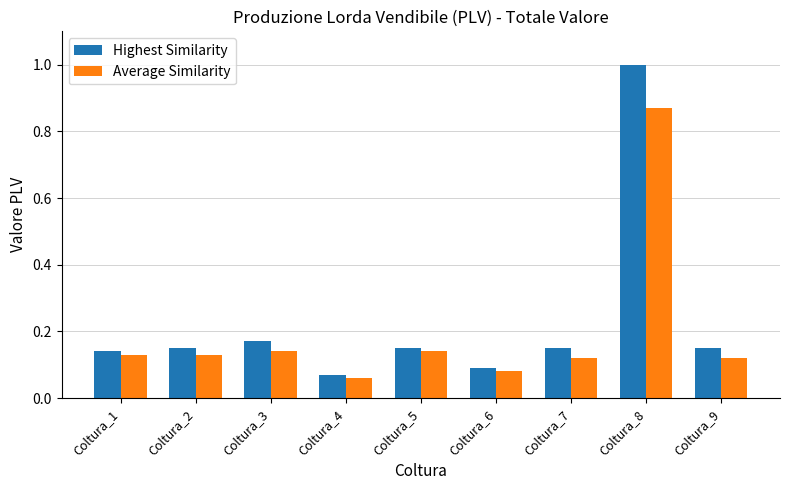

List the series in order of their peak value, highest first.

Highest Similarity, Average Similarity